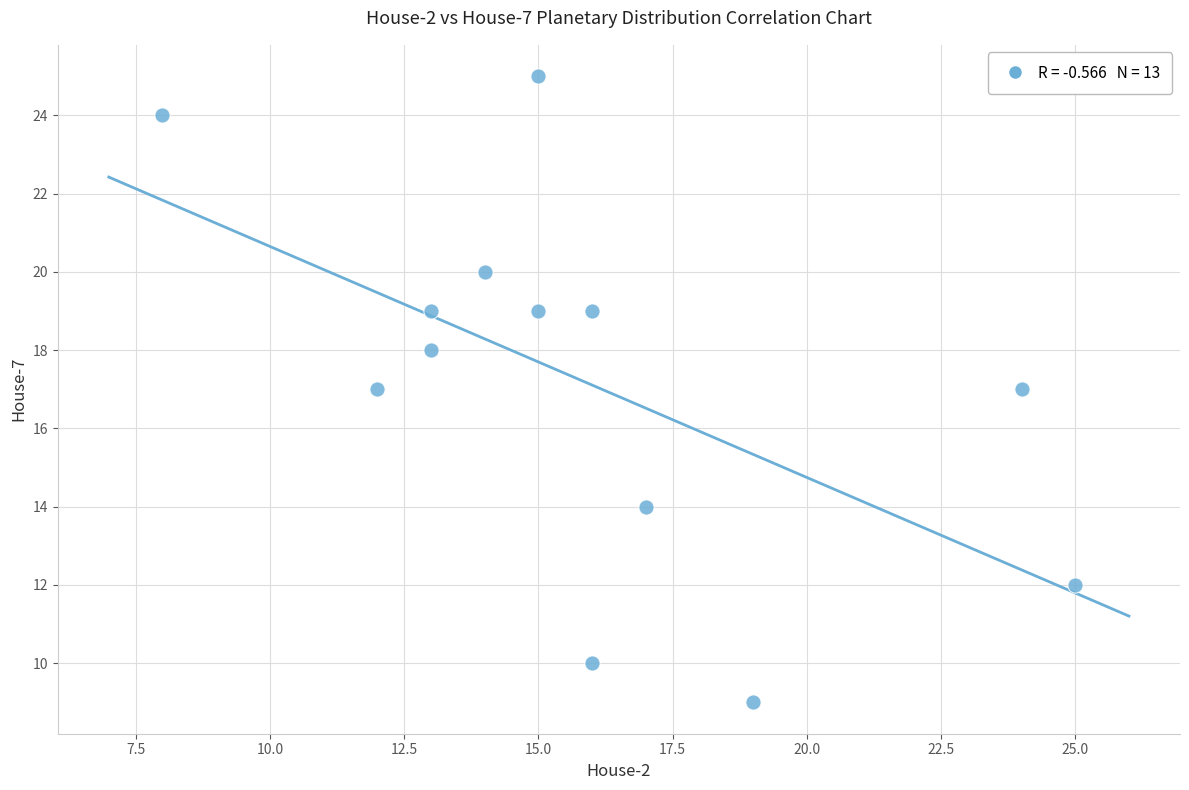

What is the range of Y values (max minus min)?

16